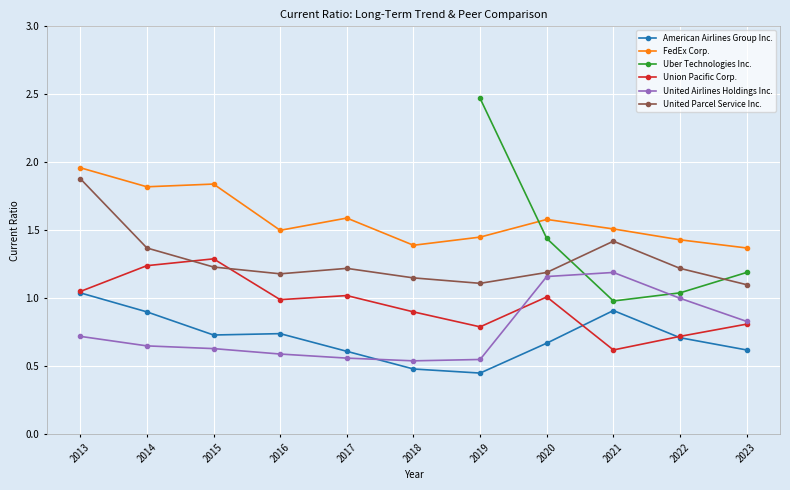

Is the value of American Airlines Group Inc. at 2017 greater than the value of Union Pacific Corp. at 2019?

No